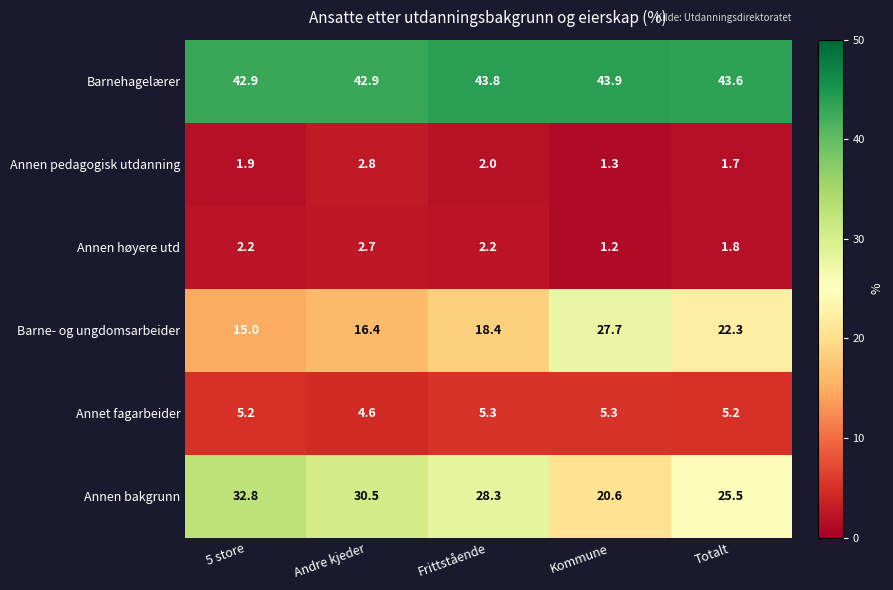

What is the total value across all series at 5 store?

100.0